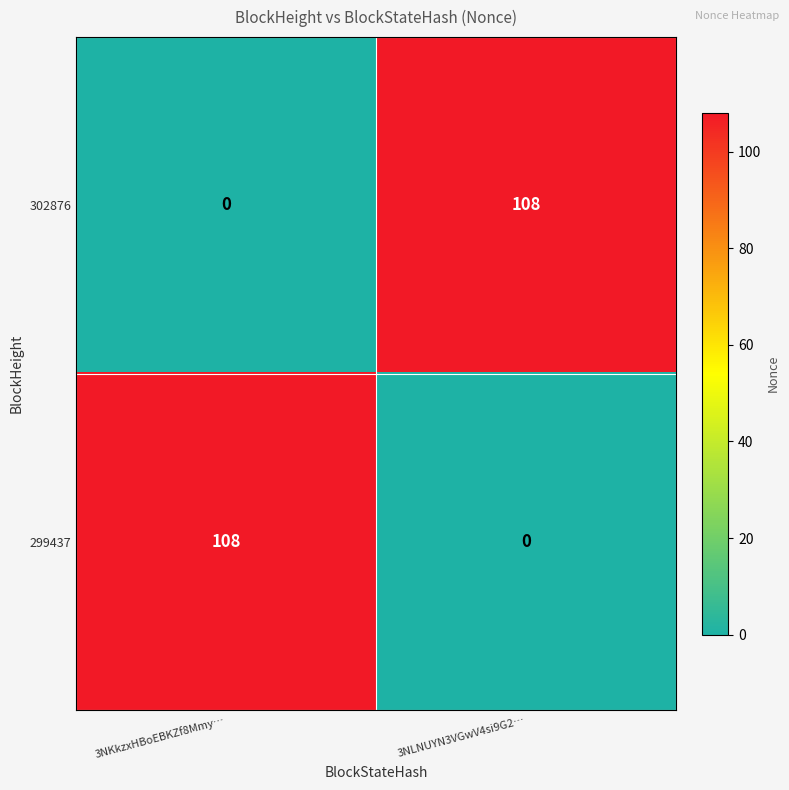

What is the total value across all series at 3NLNUYN3VGwV4si9G2…?

108